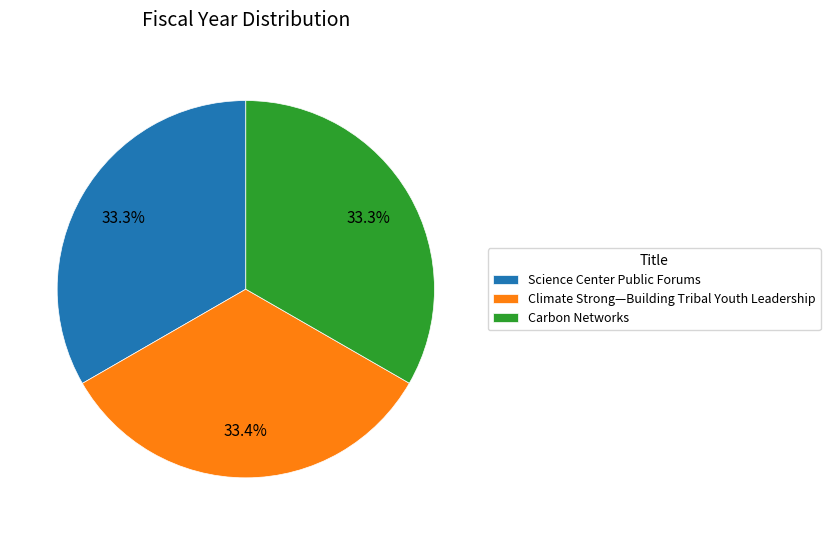

What is the ratio of the value at Climate Strong—Building Tribal Youth Leadership to the value at Science Center Public Forums?

1.0